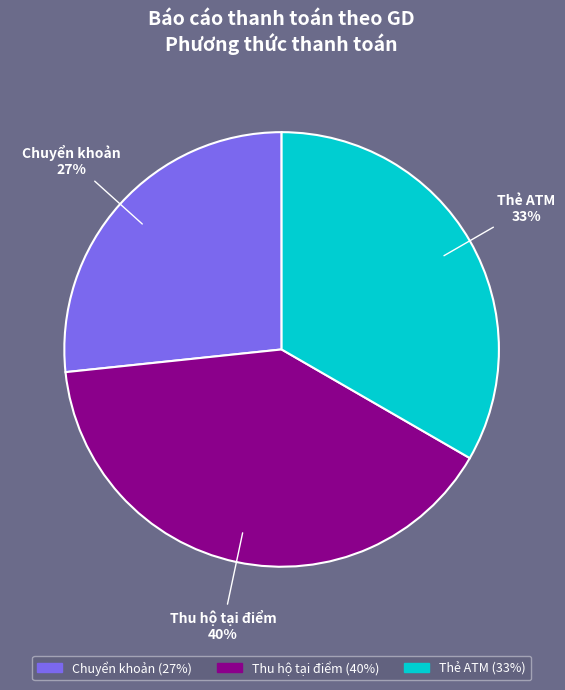

Is there any slice that represents more than half of the pie?

No